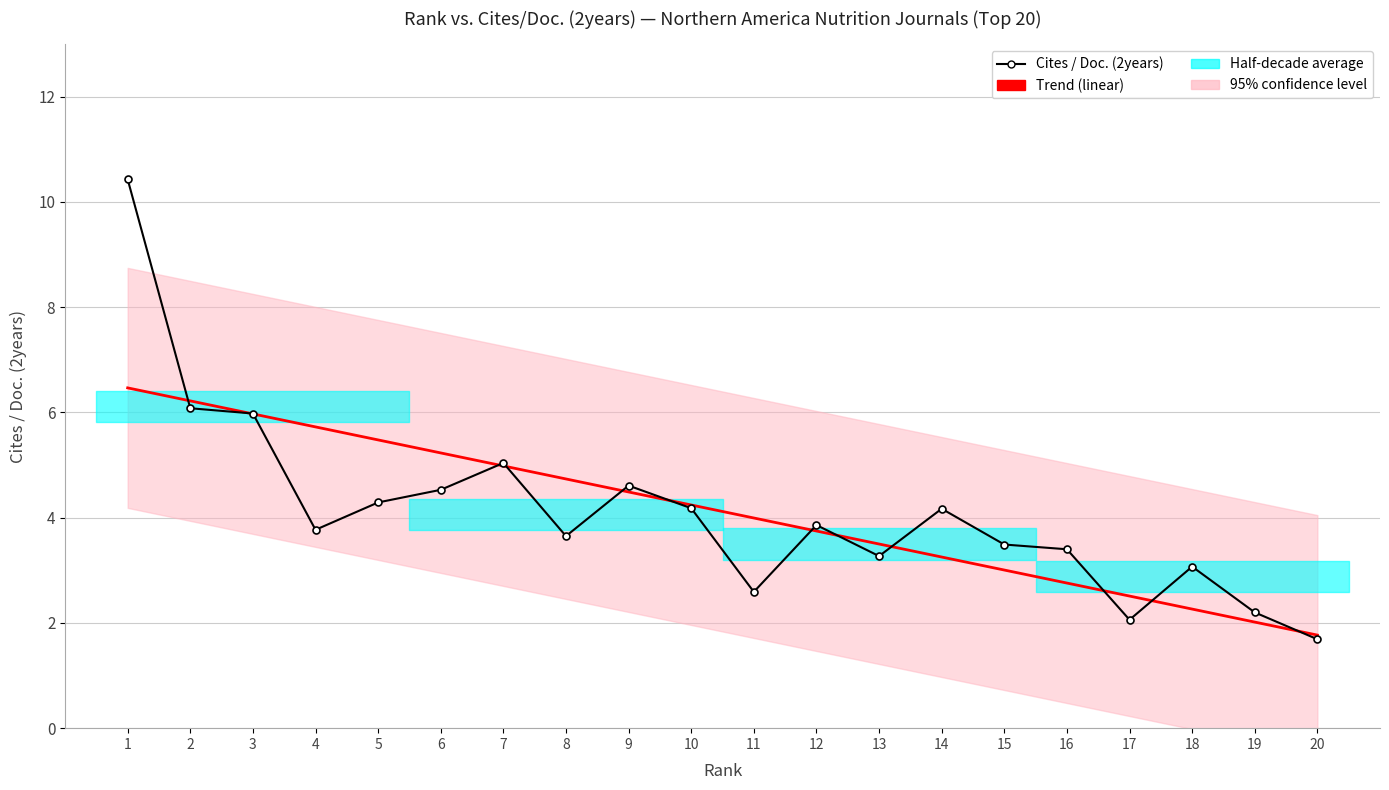

Which category has the lowest value in the Cites / Doc. (2years) series?

20